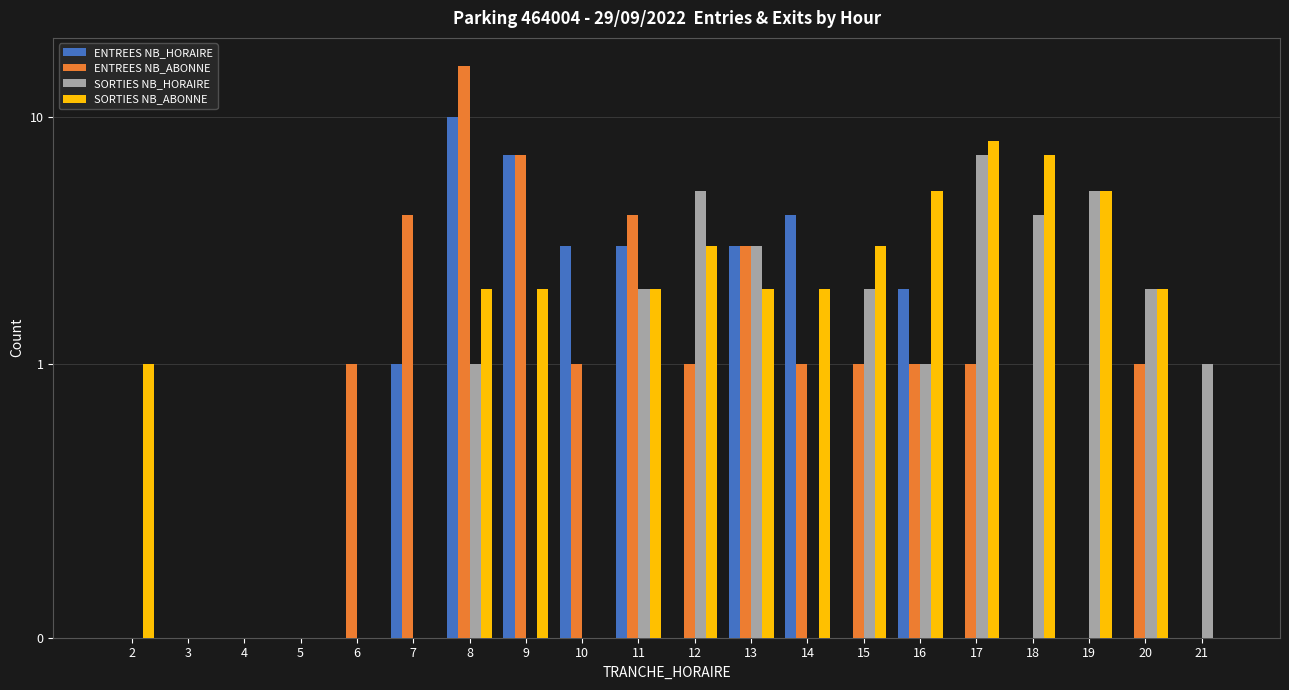

Rank the series by their maximum value, from highest to lowest.

ENTREES NB_ABONNE, ENTREES NB_HORAIRE, SORTIES NB_ABONNE, SORTIES NB_HORAIRE